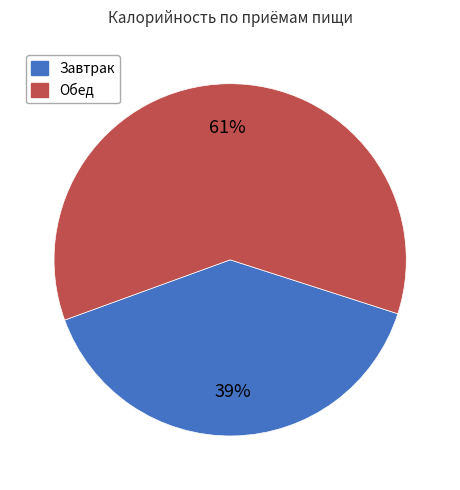

Does any single category account for the majority?

Yes